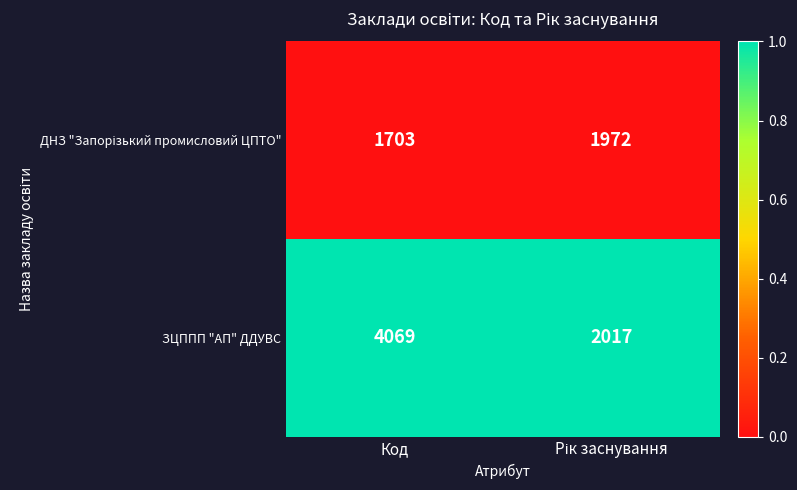

What is the spread (max minus min) of values at Код?

2366